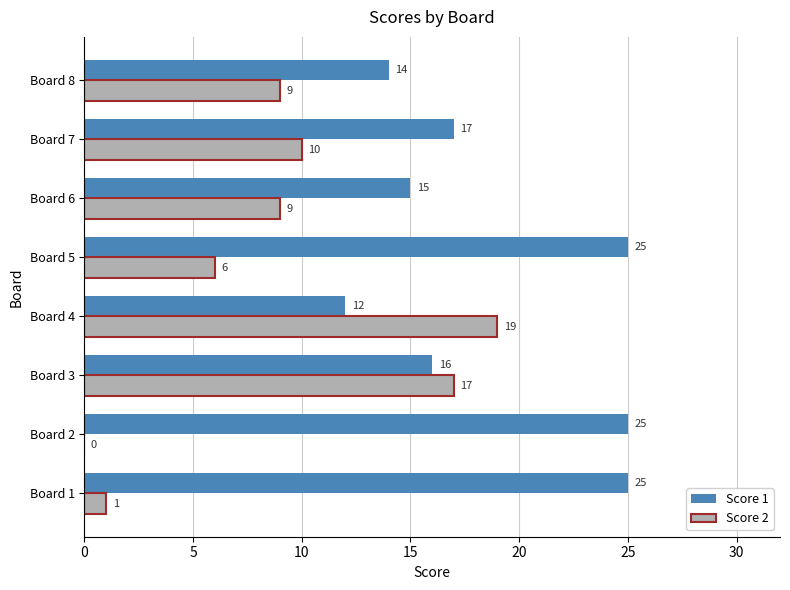

Which series has the largest total across all categories?

Score 1